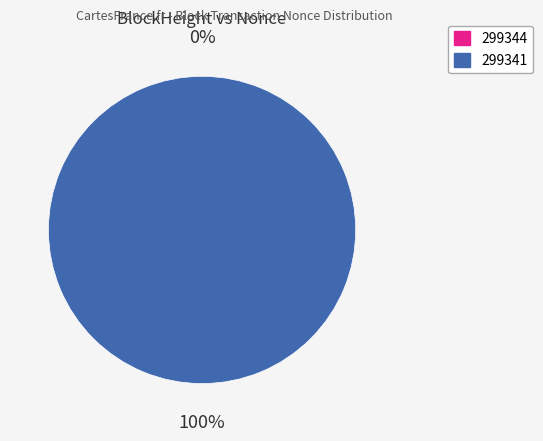

To the nearest percent, what is the difference between the 299341 and 299344 slice percentages?

100%